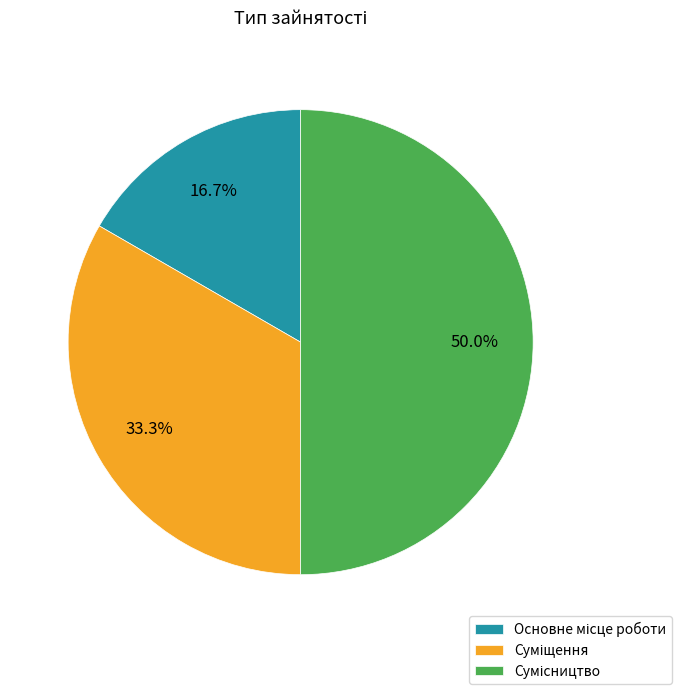

How many slices are in this pie chart?

3